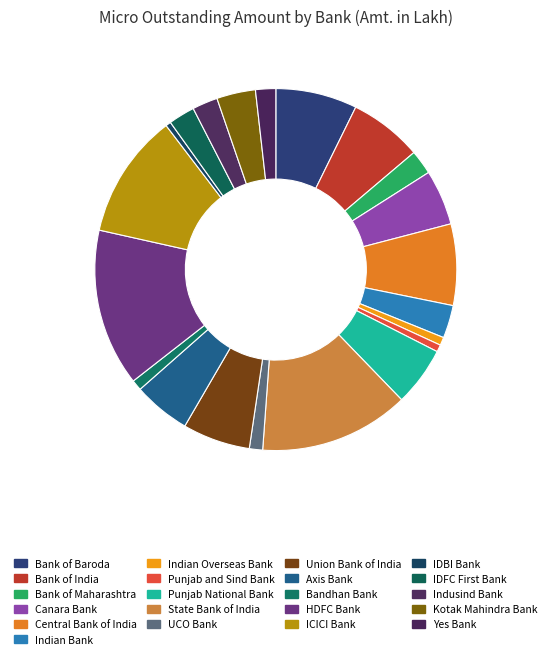

Count the number of slices in the pie.

21